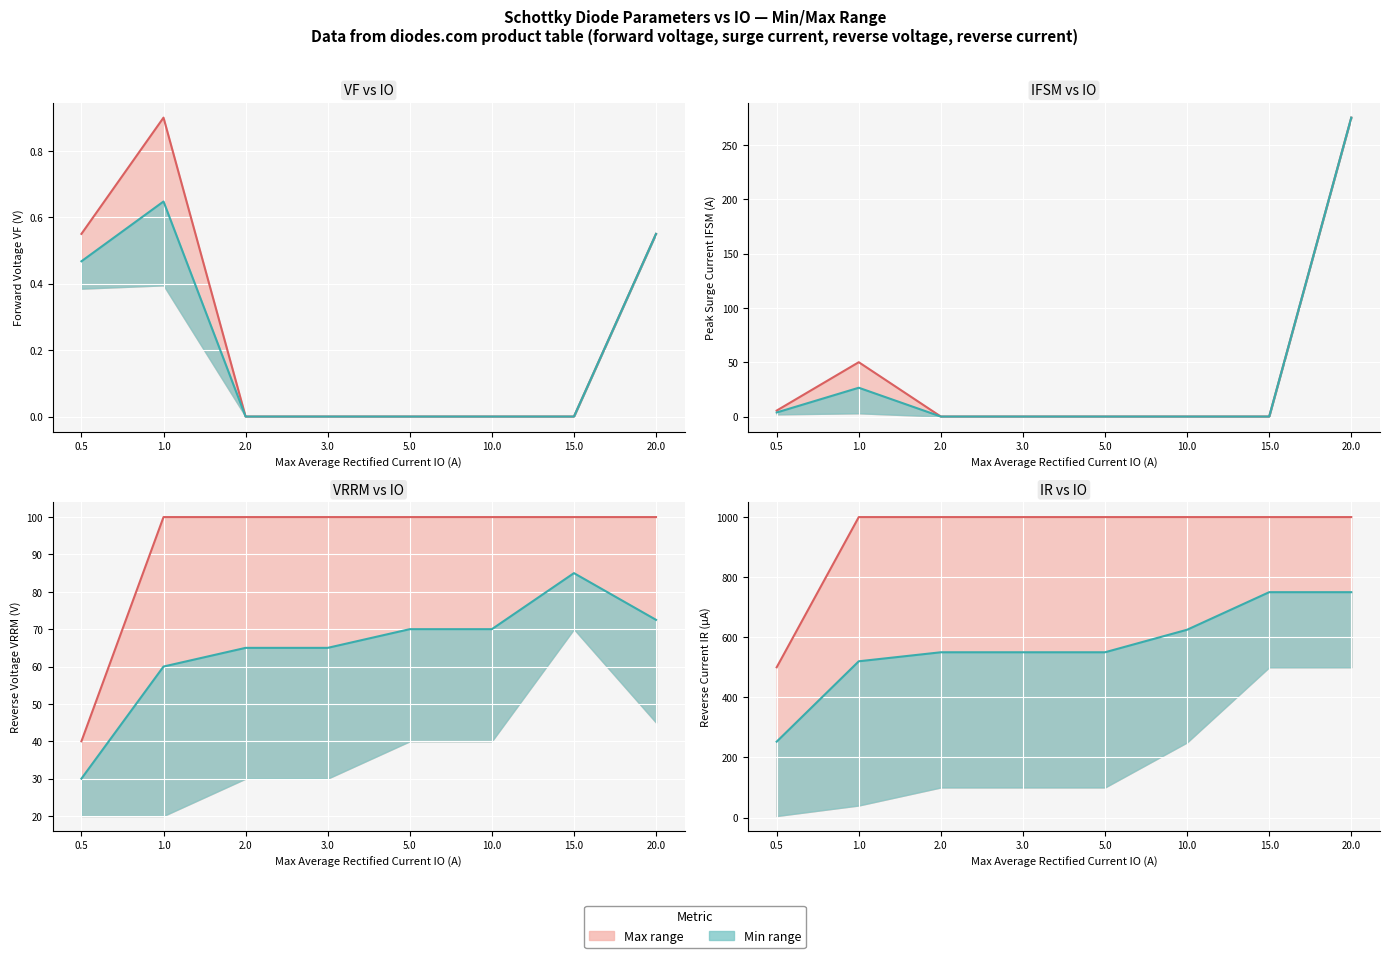

List the labels in order of value, largest first.

20.0, 1.0, 0.5, 2.0, 3.0, 5.0, 10.0, 15.0